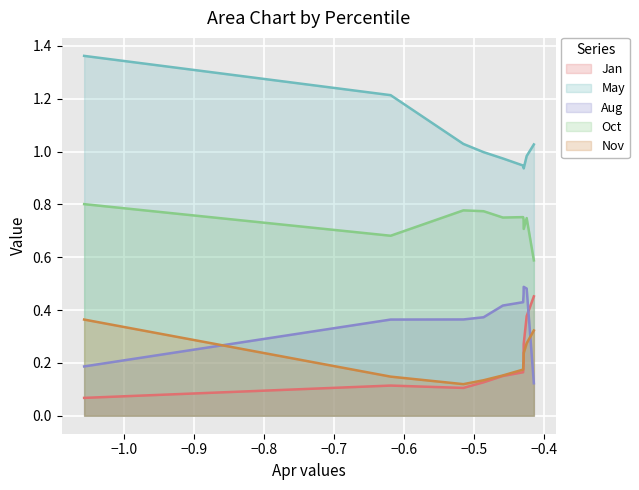

What is the value of the May point at the 6th from the left?

1.0